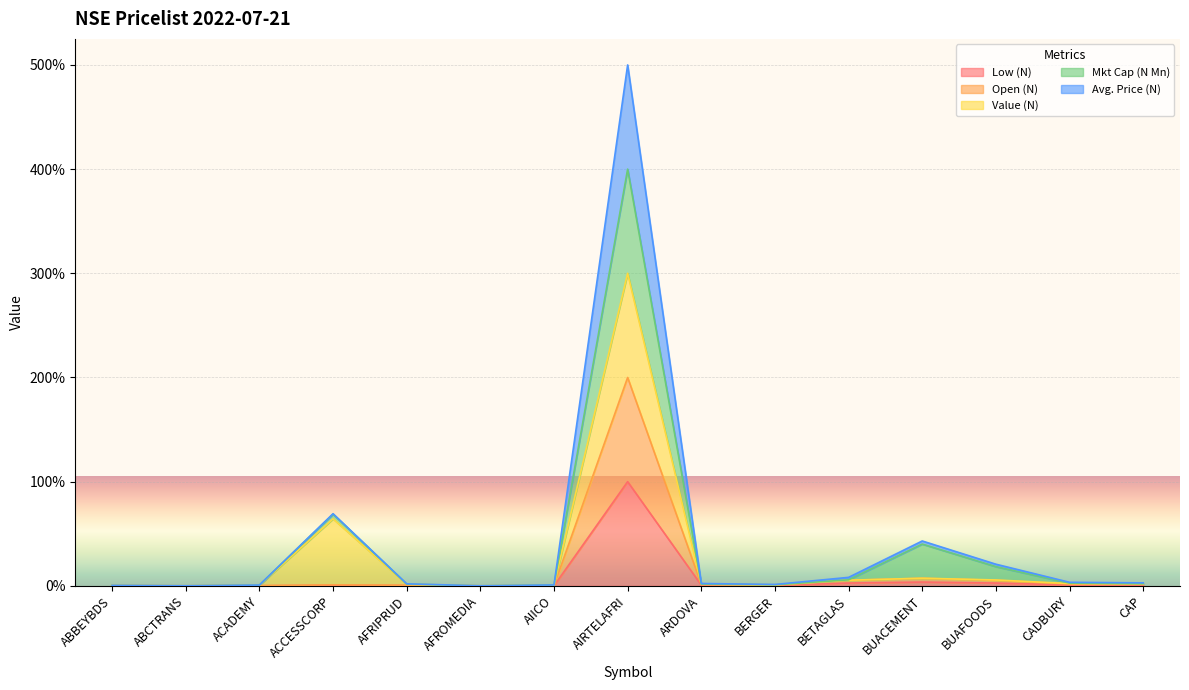

Is the value of Avg. Price (N) at BERGER greater than the value of Low (N) at CAP?

Yes